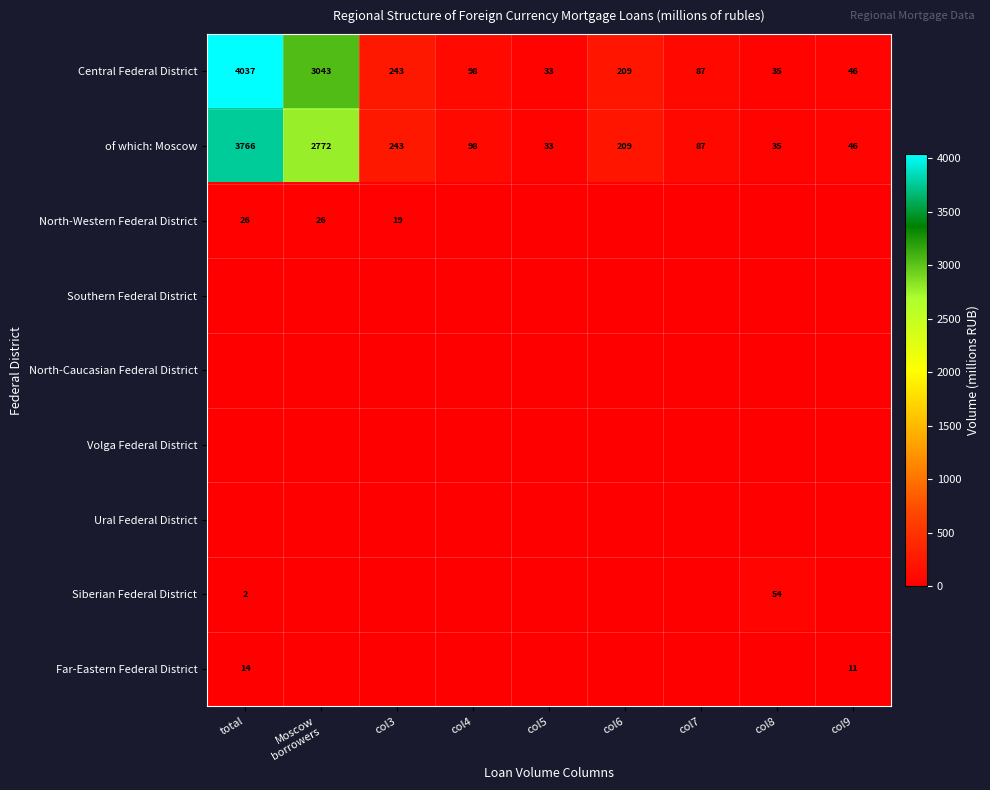

What is the total value across all series at col3?

505